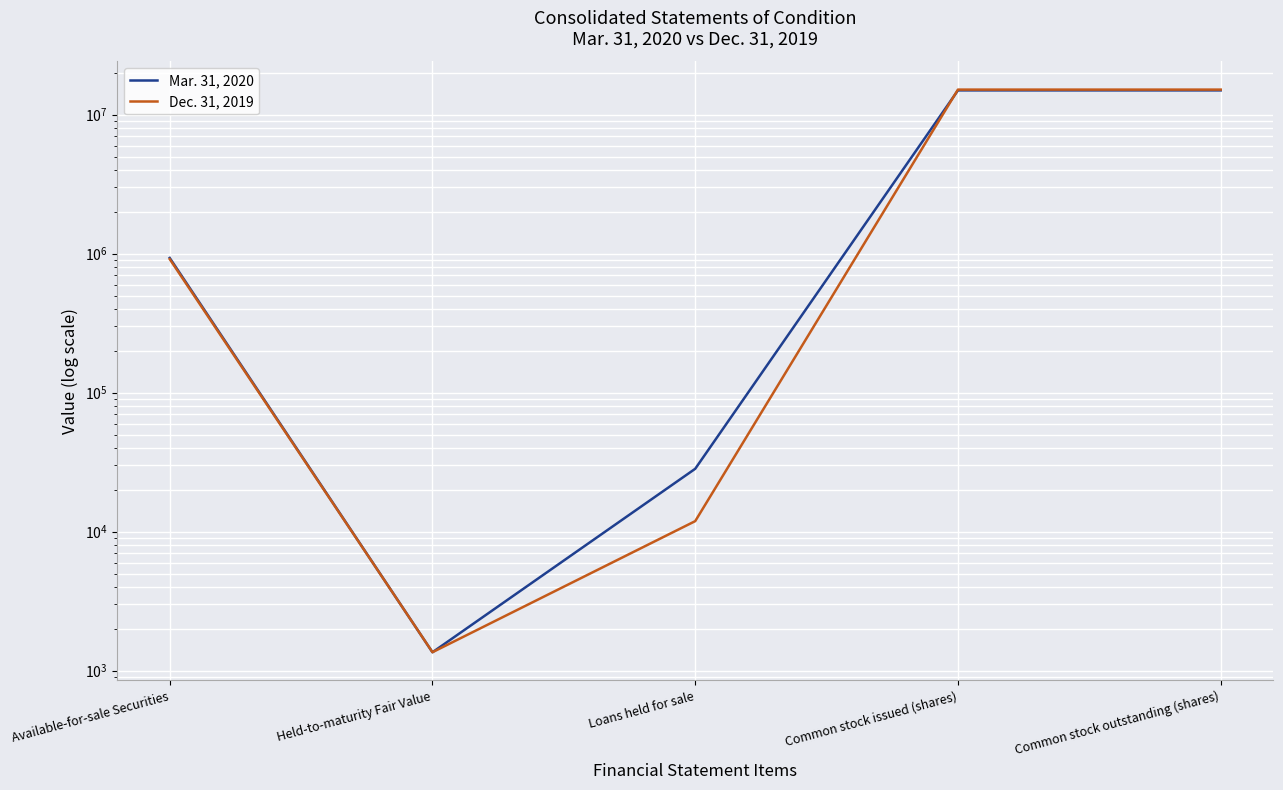

What are all the series names shown in the legend?

Mar. 31, 2020, Dec. 31, 2019